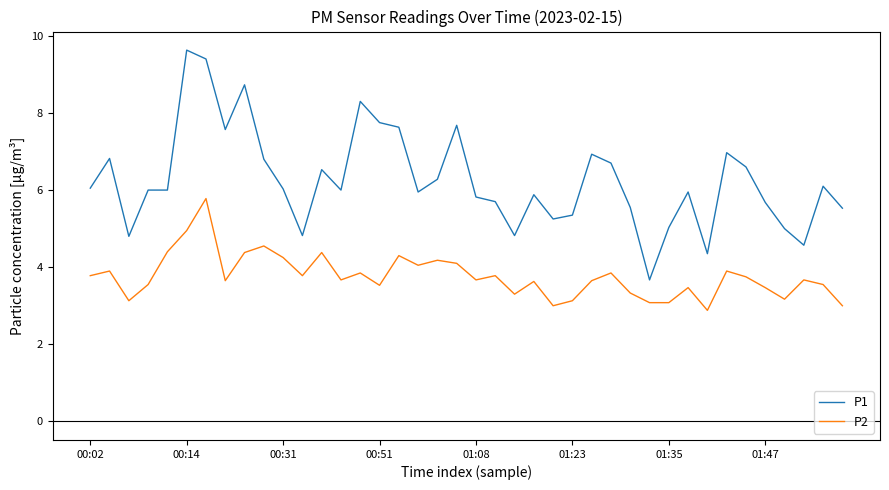

What is the difference between the maximum and minimum values in the P2 series?

2.9